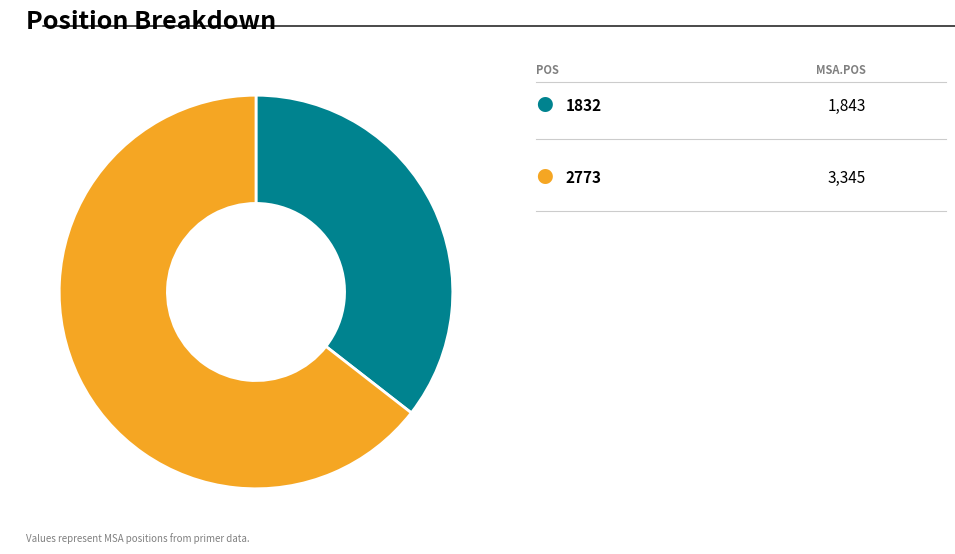

Is there any slice that represents more than half of the pie?

Yes